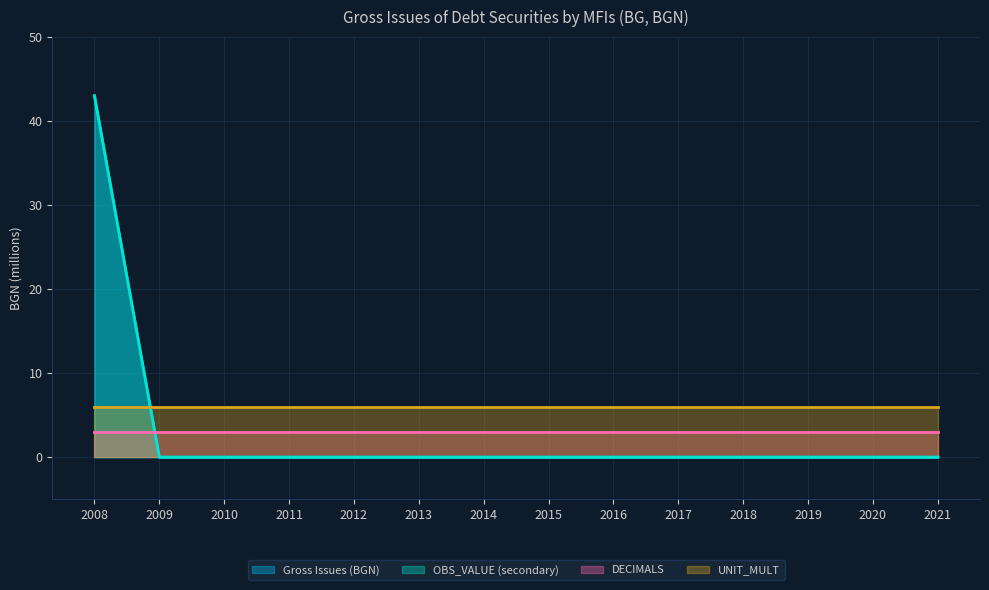

How many lines are shown in the chart?

4